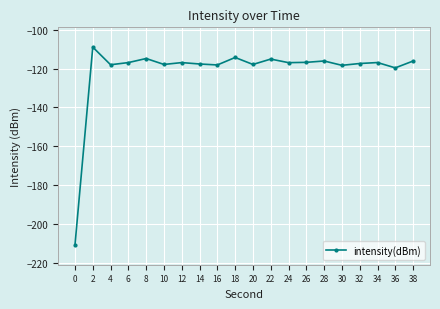

The value at 14 is -171.2. True or false?

False